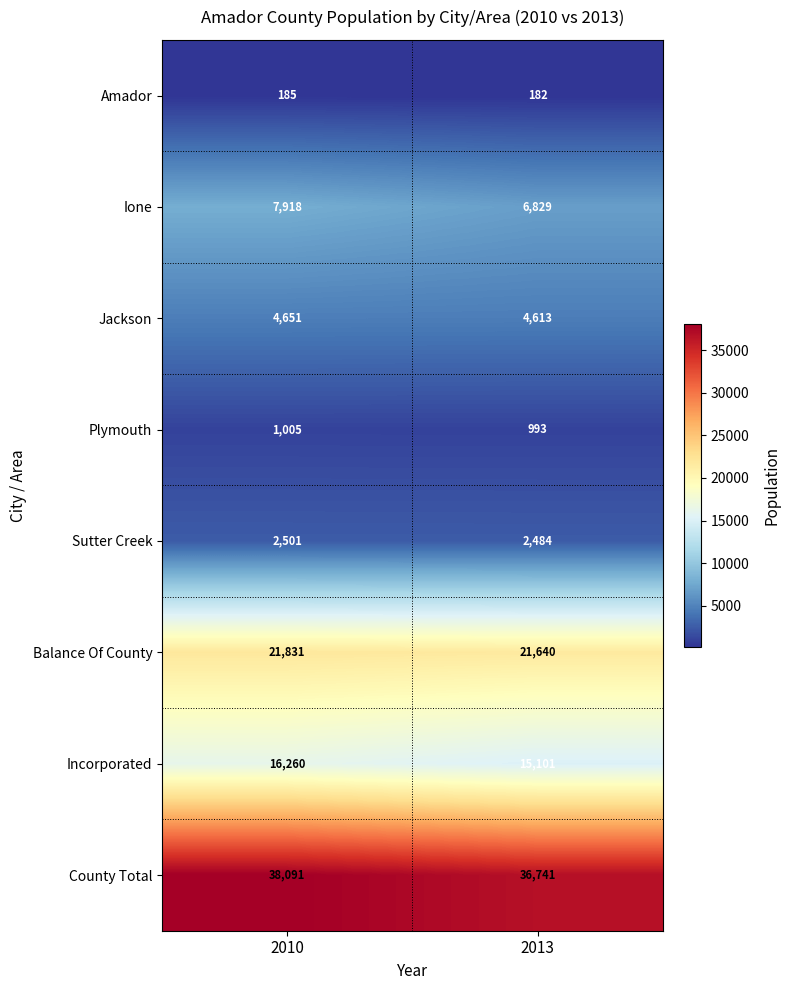

At which label is Balance Of County closest to 21735?

2013